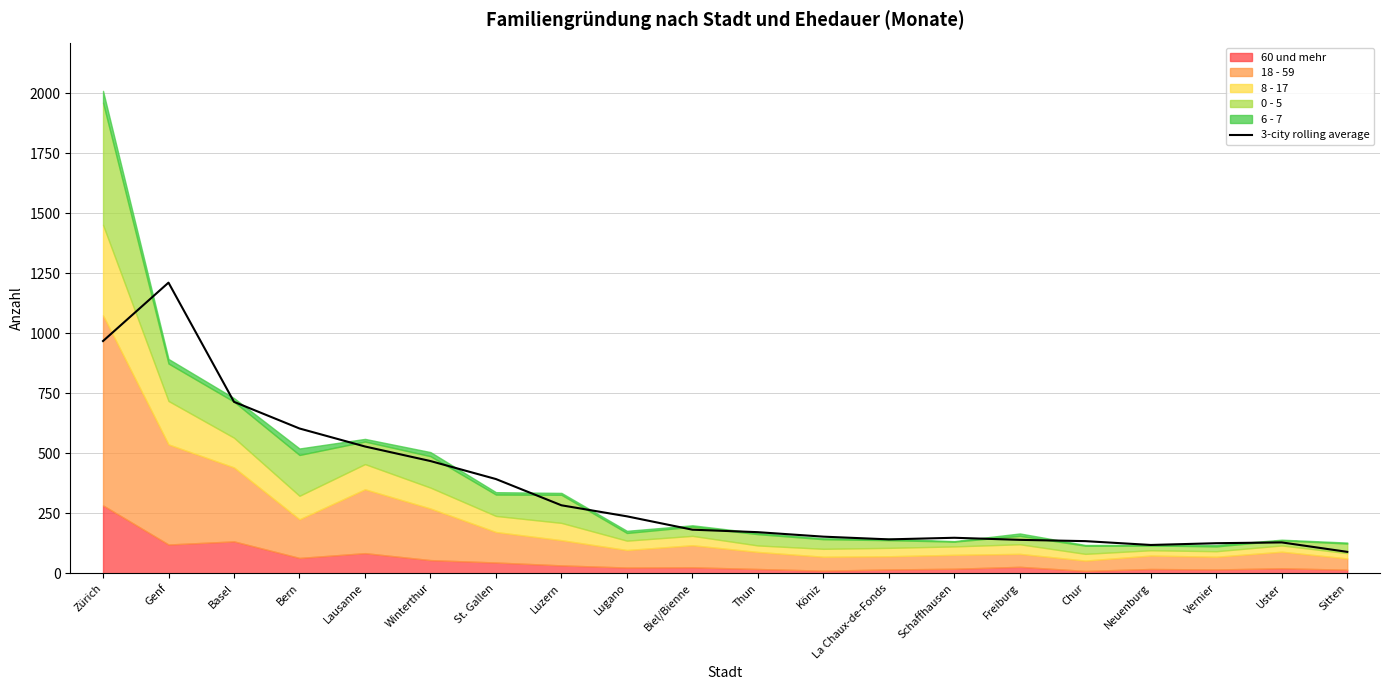

What position from the right is Lugano?

12